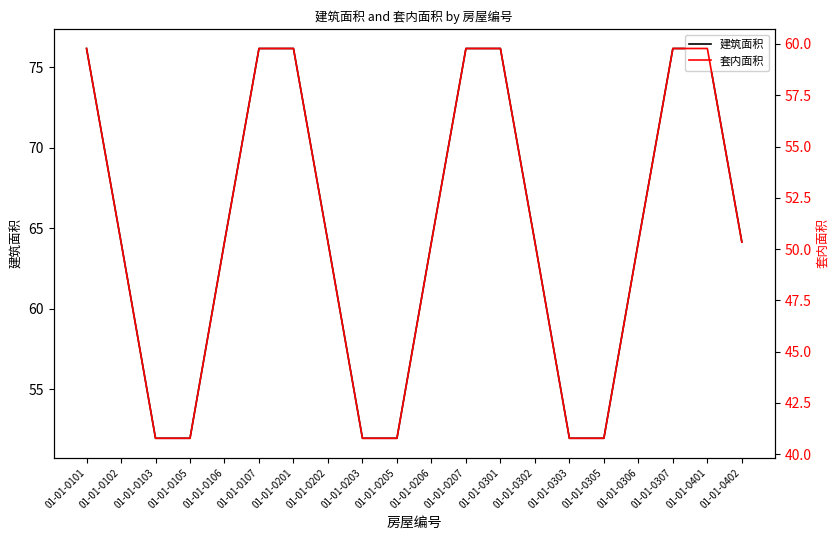

True or false: 套内面积 has a value of 59.8 at 01-01-0207.

True